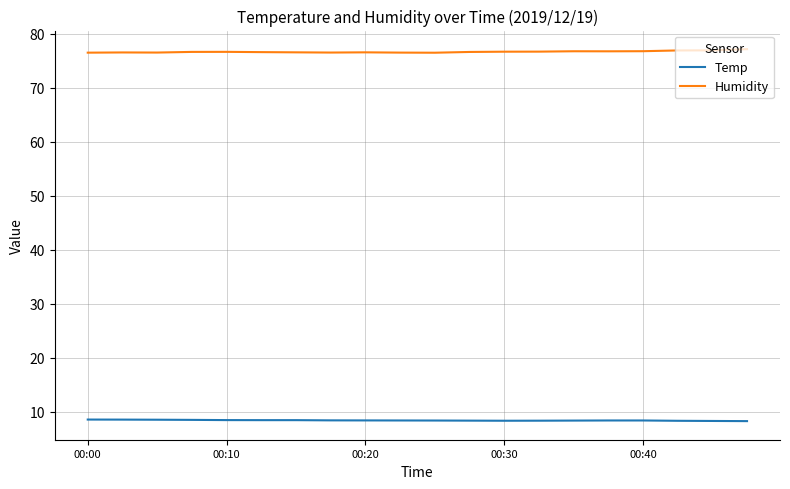

What is the smallest value displayed?

8.3